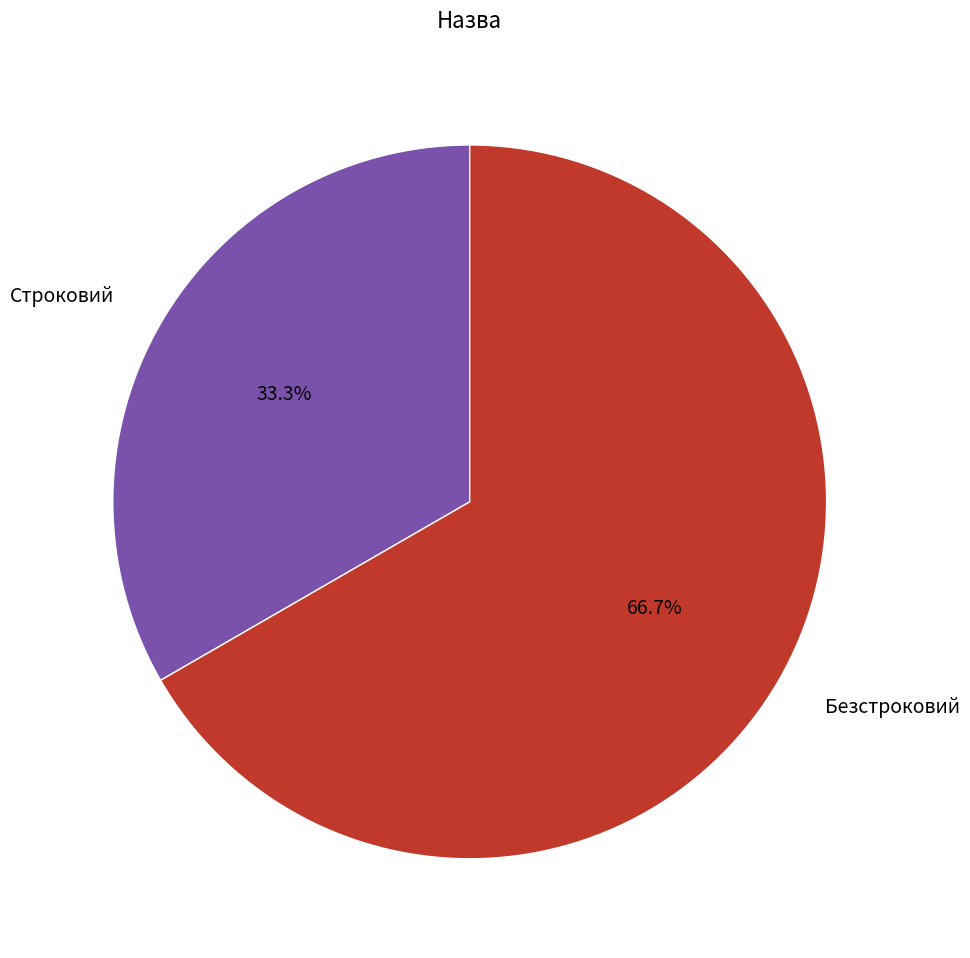

Rank the categories by value from lowest to highest.

Строковий, Безстроковий